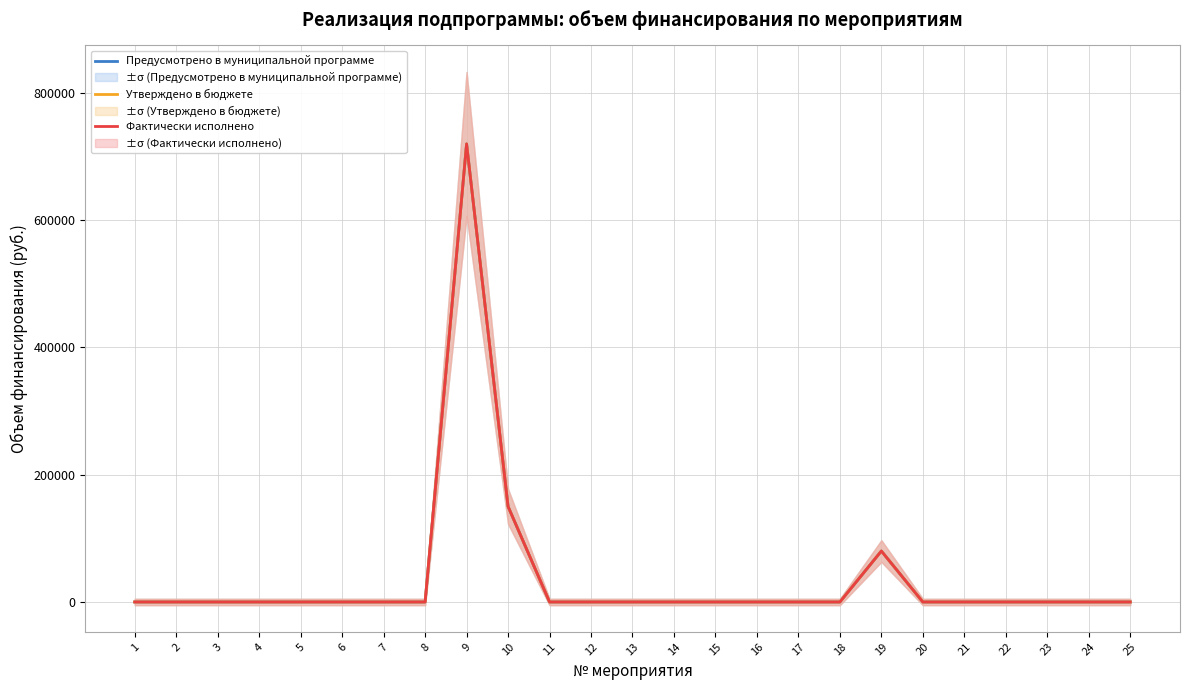

In Утверждено в бюджете, how many points are higher than both neighbors (excluding endpoints)?

2